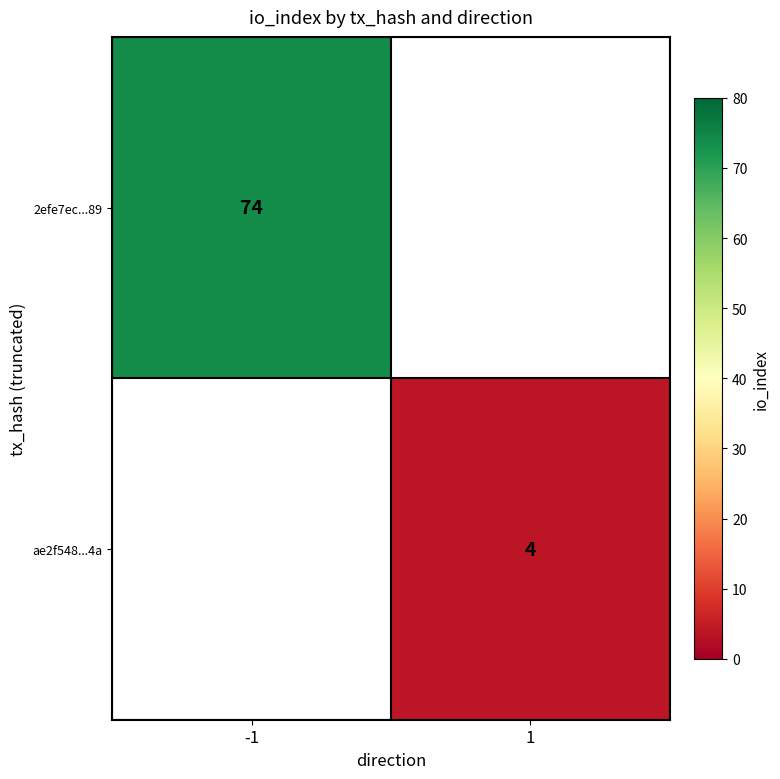

Is it true that ae2f548...4a equals 4 at 1?

True